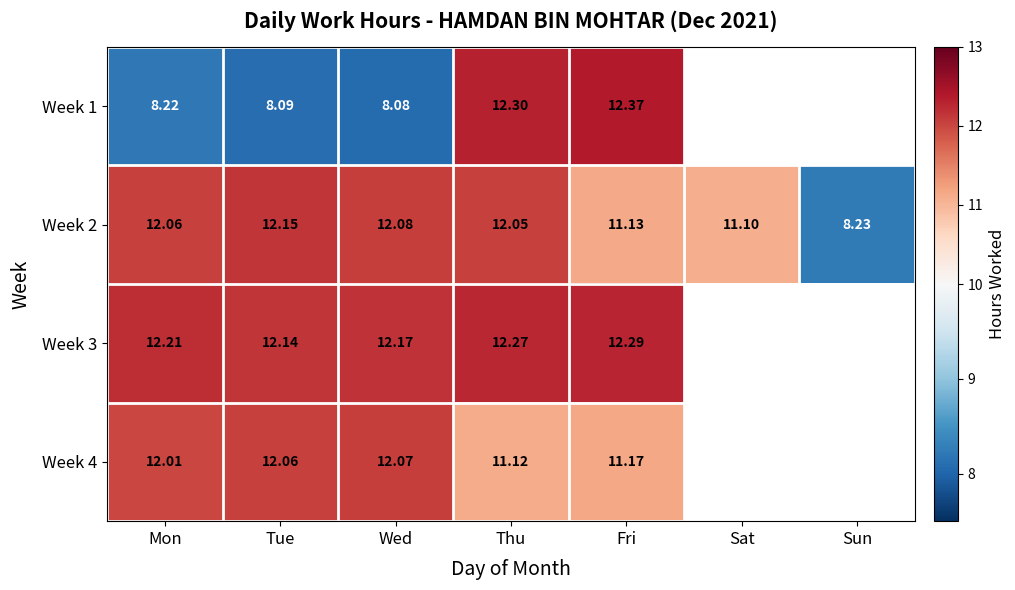

At which label does Week 2 reach its minimum?

Sun